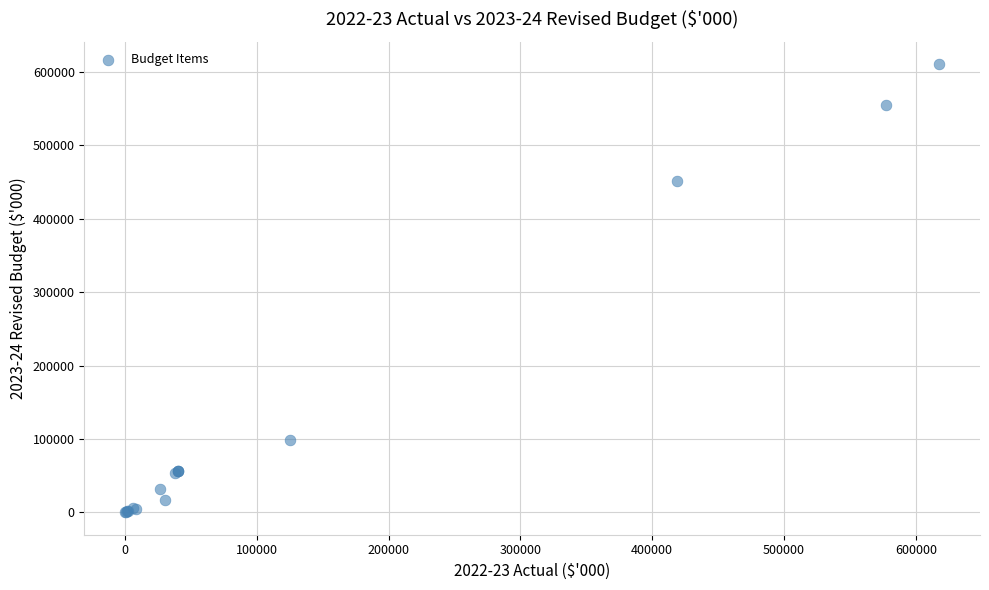

What Y value in the scatter plot is closest to 305335?

451725